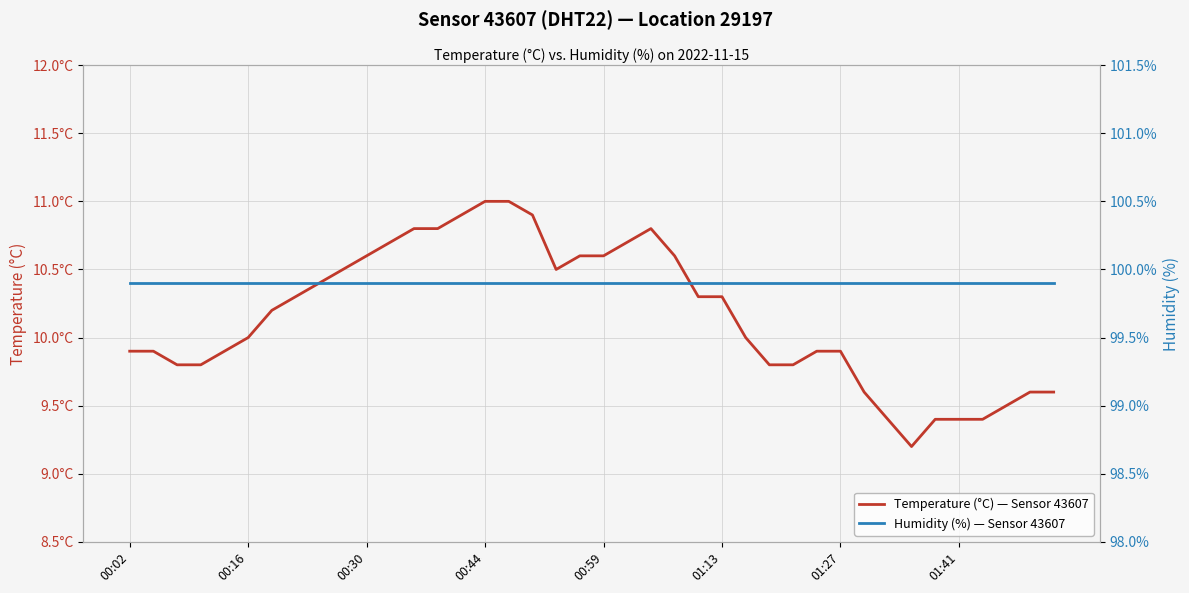

The Temperature (°C) — Sensor 43607 series shows 13.9 at 24. True or false?

False